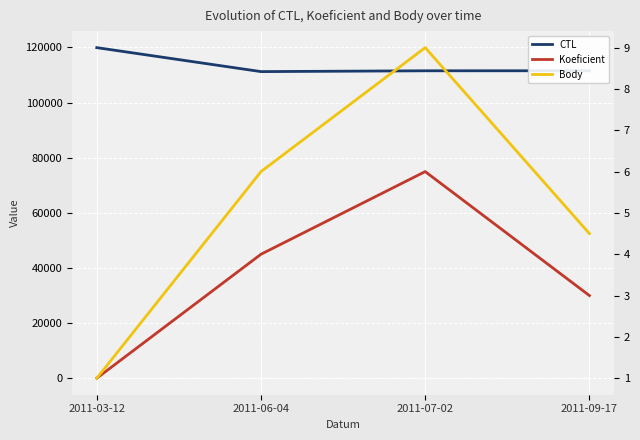

What is the difference between the maximum and minimum values in the Koeficient series?

5.0